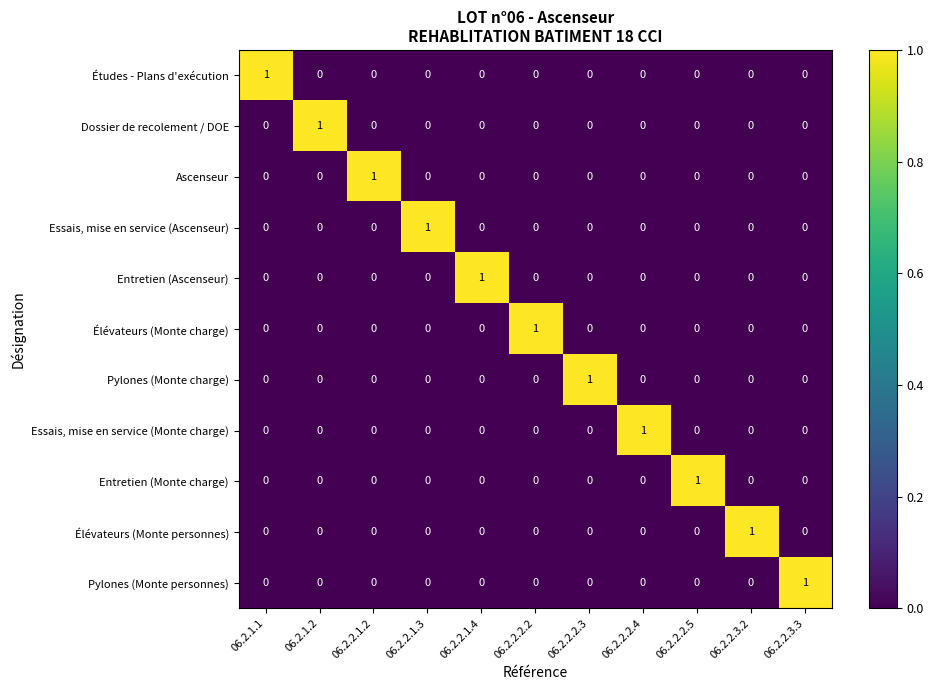

How many Pylones (Monte charge) values are between 0 and 1?

11